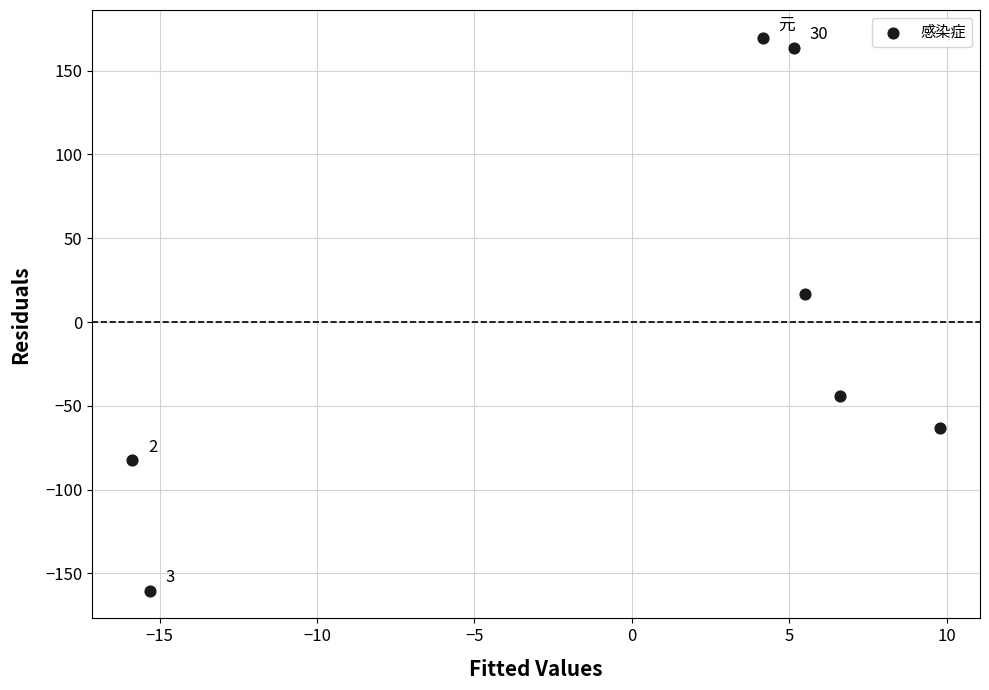

What is the range of X values (max minus min)?

25.6